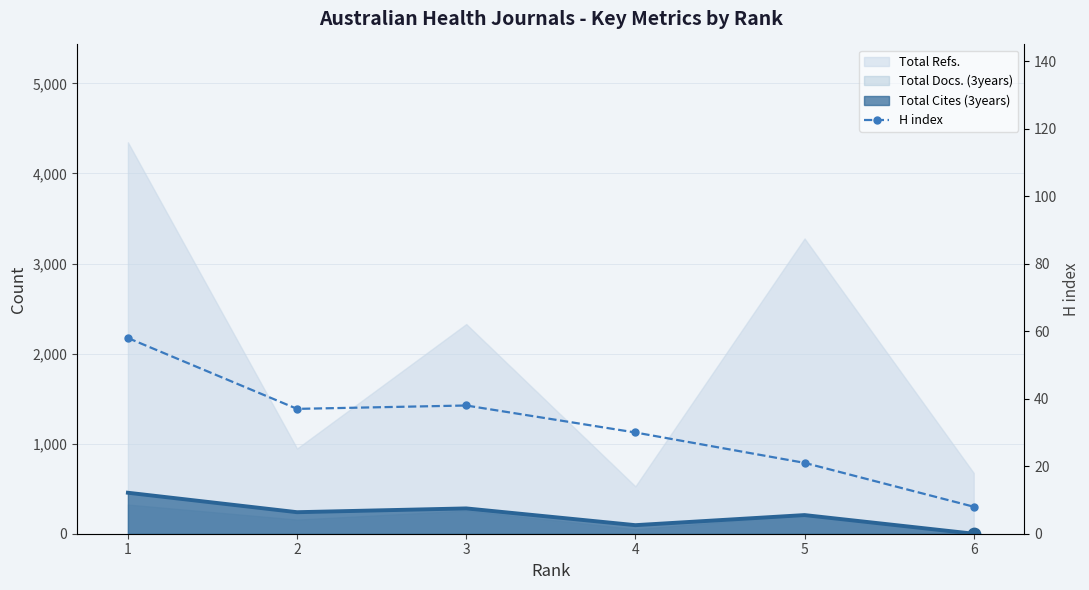

What is the change in value from 3 to 5?

-17